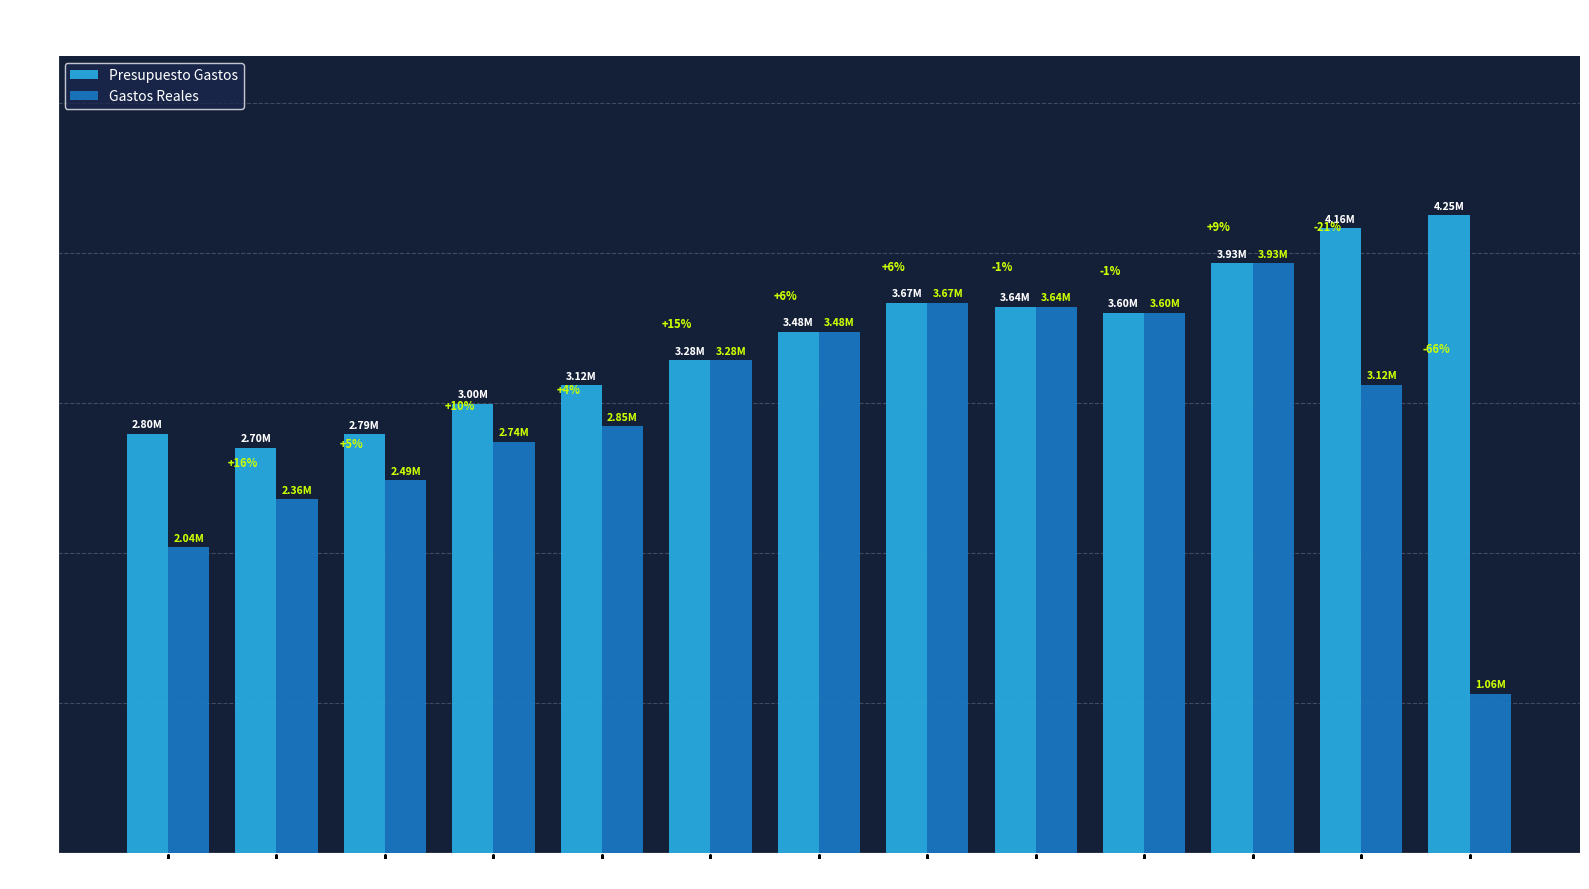

Rank the series by their maximum value, from lowest to highest.

Gastos Reales, Presupuesto Gastos